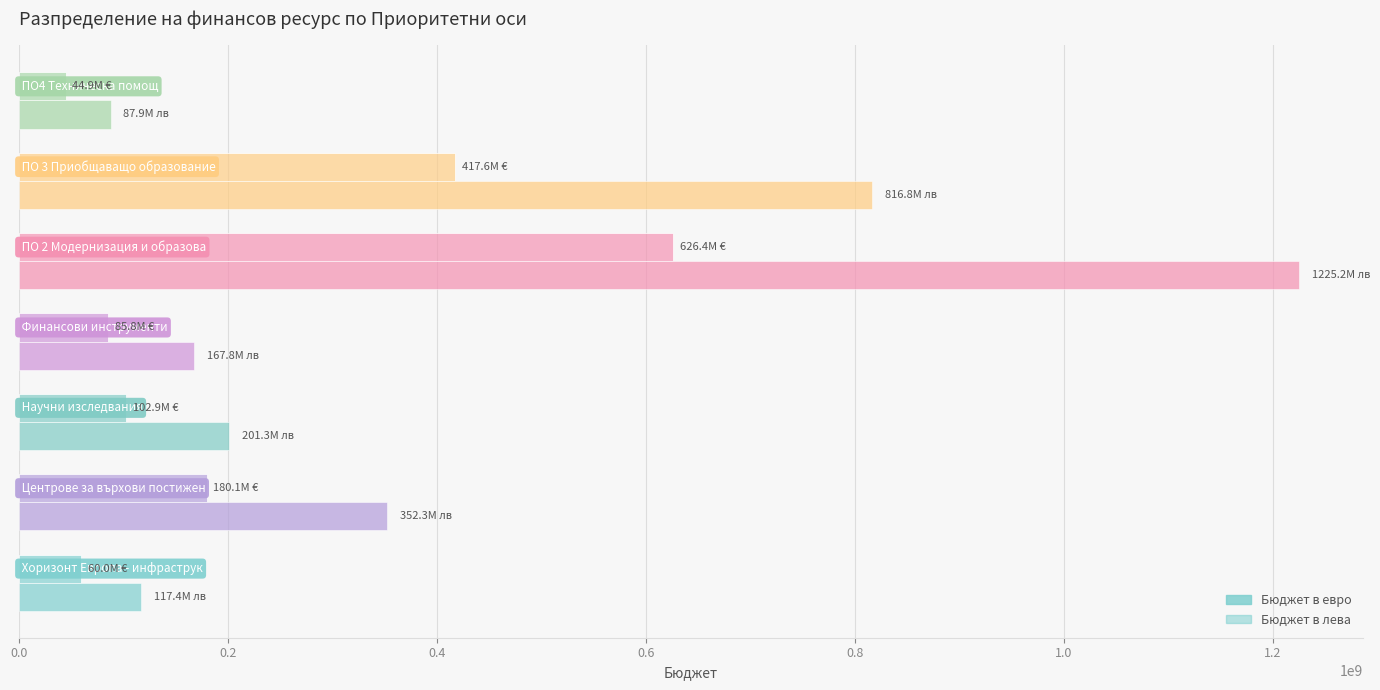

Reading left to right, what are all the values shown in this chart?

Бюджет в евро: 60042000.0	180126000.0	102929142.9	85774285.7	626417142.9	417611428.6	44928571.4
Бюджет в лева: 117431944.9	352295834.6	201311905.5	167759921.2	1225165440.5	816776960.3	87872647.9